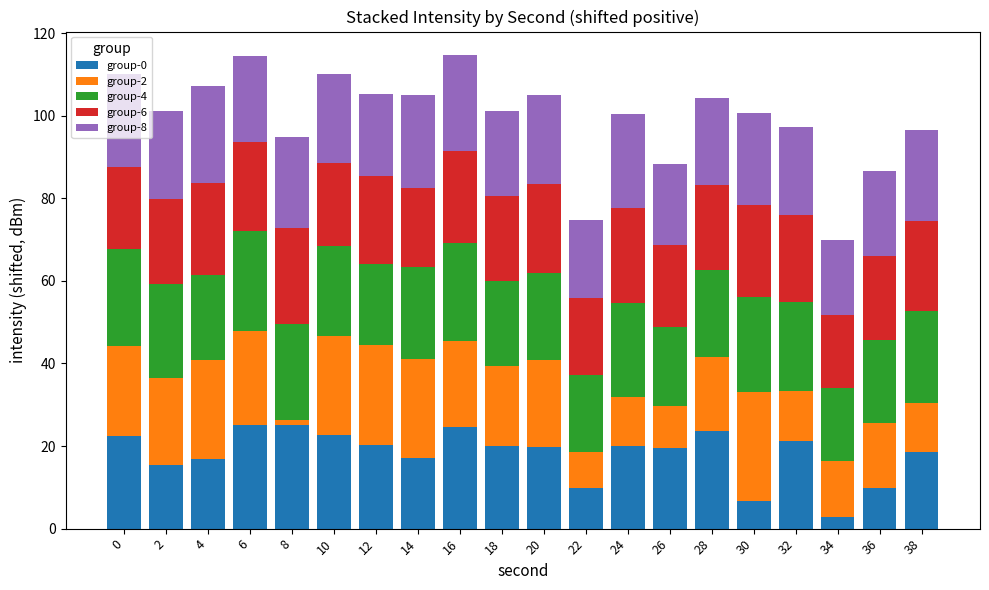

What is the minimum value for group-0?

2.7